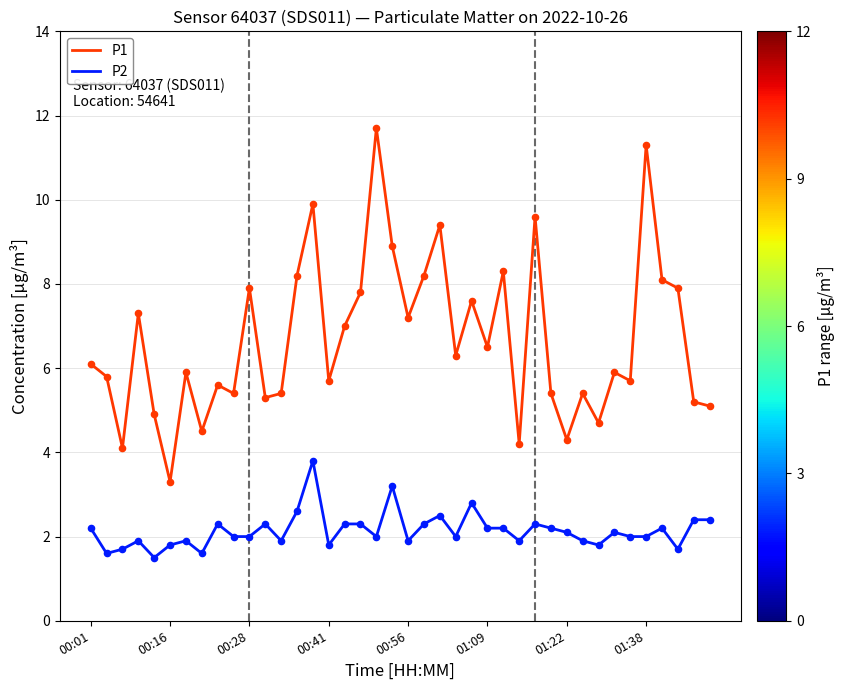

Which series has the widest spread of values?

P1